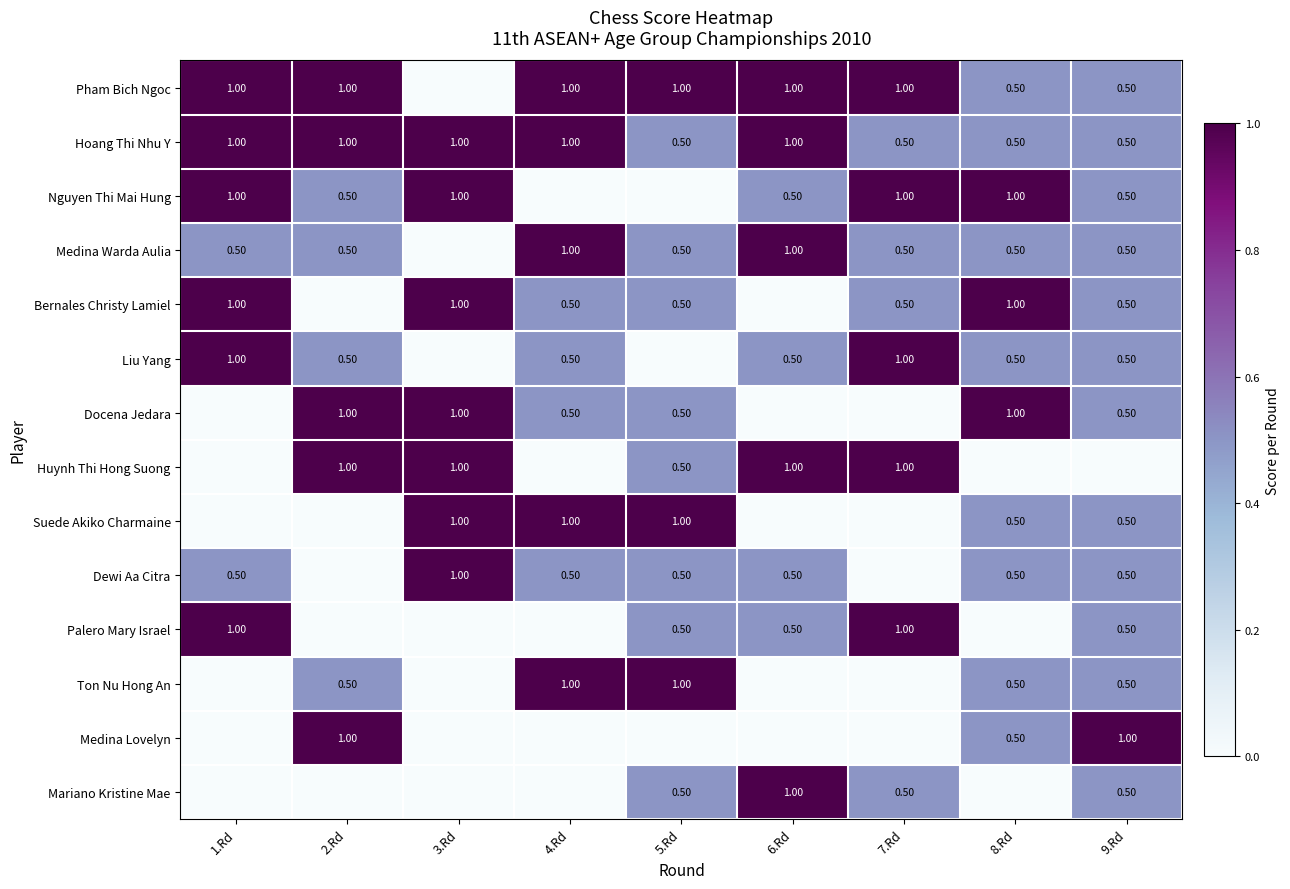

What is the difference between the Nguyen Thi Mai Hung values at 3.Rd and 2.Rd?

0.5